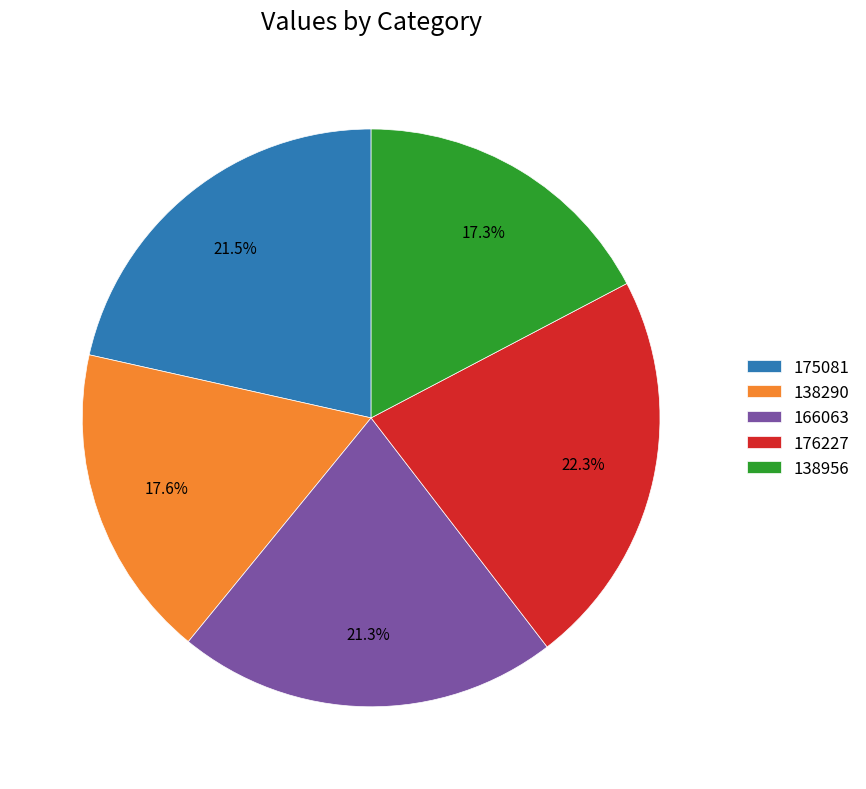

To the nearest percent, what portion does 138290 represent?

18%